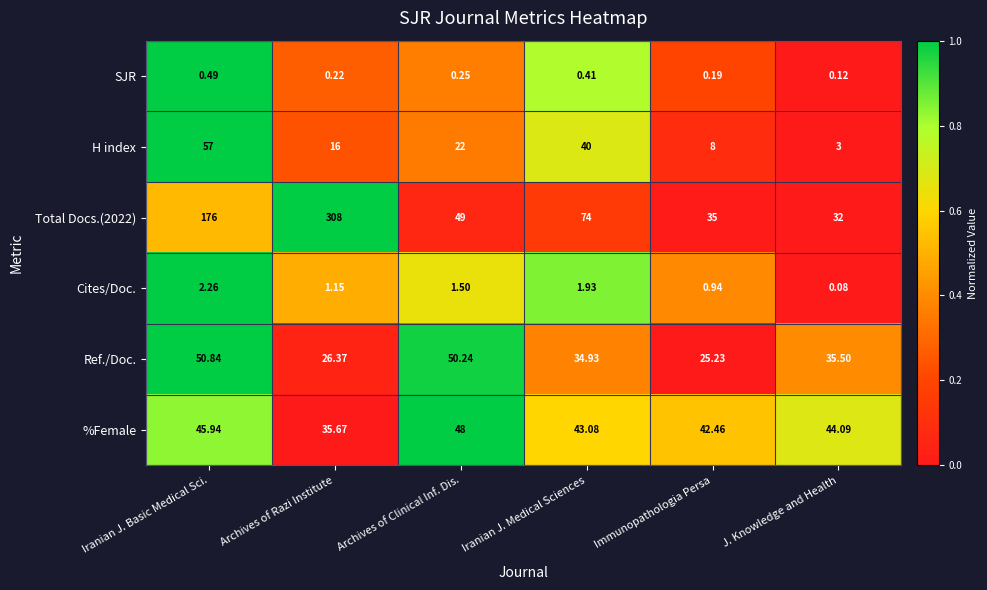

Is the value of Total Docs.(2022) at Iranian J. Medical Sciences greater than the value of H index at Archives of Razi Institute?

Yes